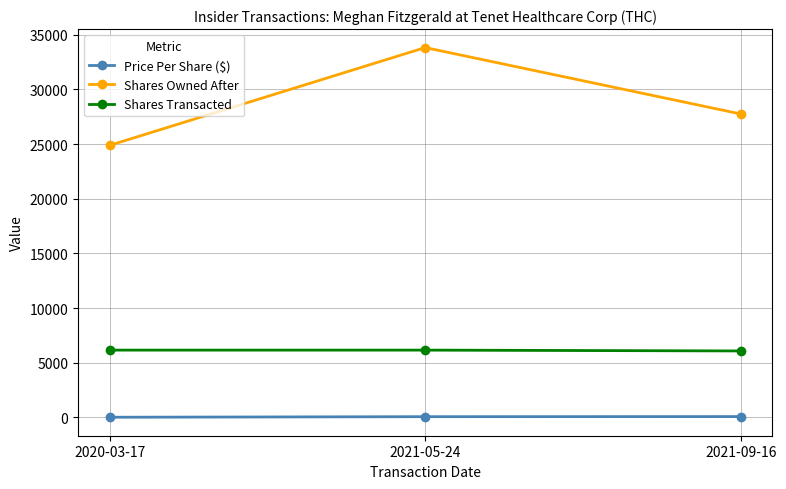

Which series has the largest total across all categories?

Shares Owned After